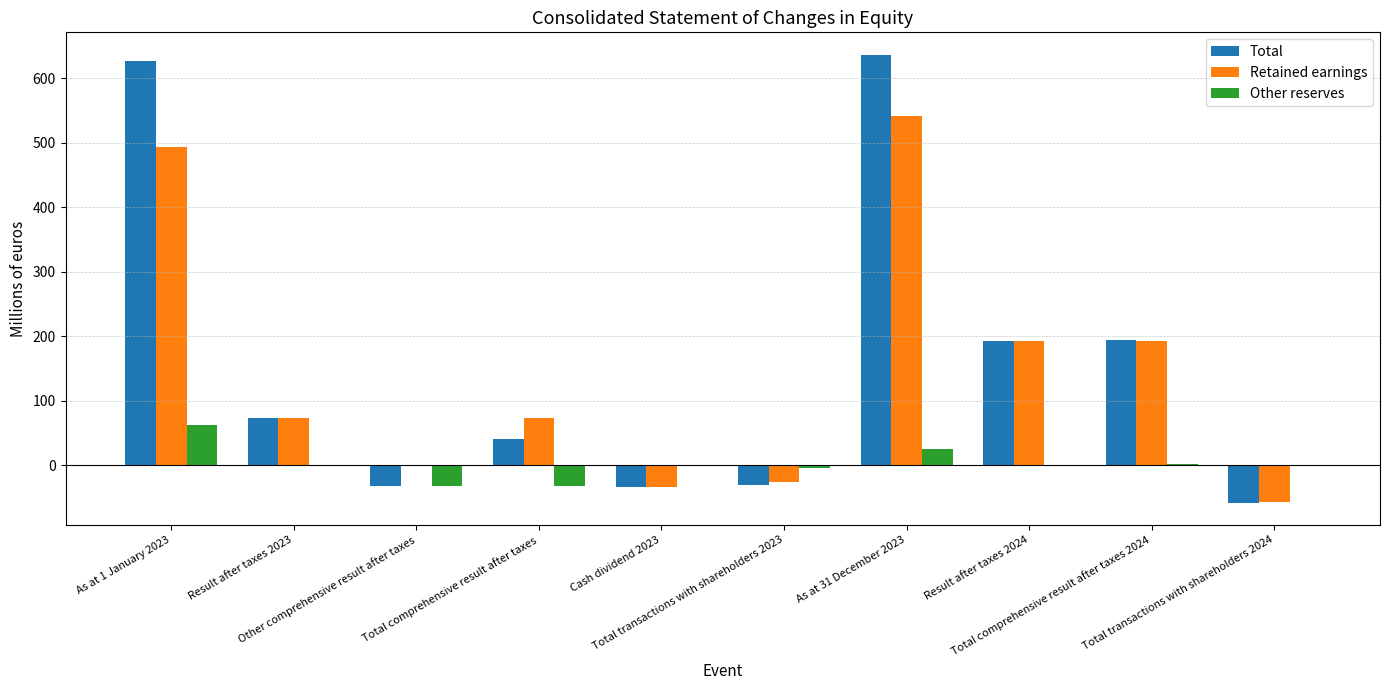

What is the highest value of the Retained earnings series?

540.6